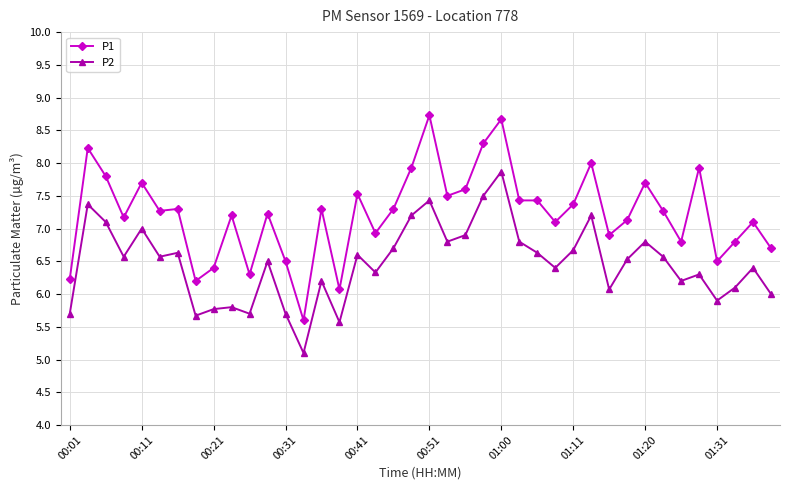

Which series has the largest total across all categories?

P1